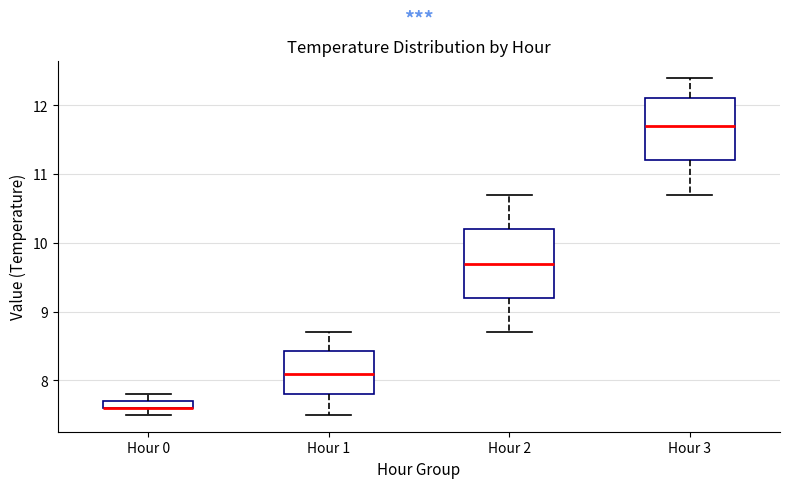

Where is the upper edge of the box for Hour 0 on the y-axis? The values are not printed on the chart, so give them approximately, as read against the axis.

7.7